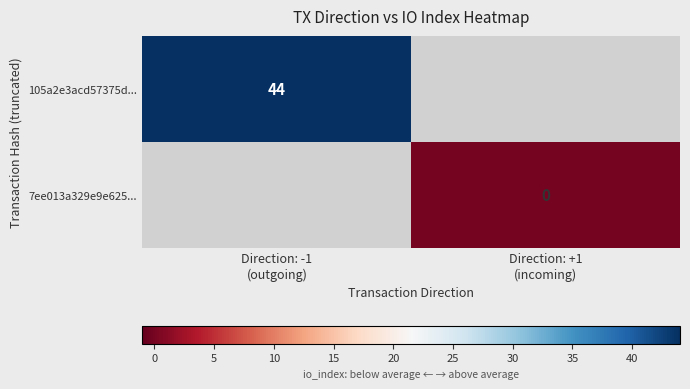

List the labels in order of 7ee013a329e9e625... value, smallest first.

Direction: -1 (outgoing), Direction: +1 (incoming)